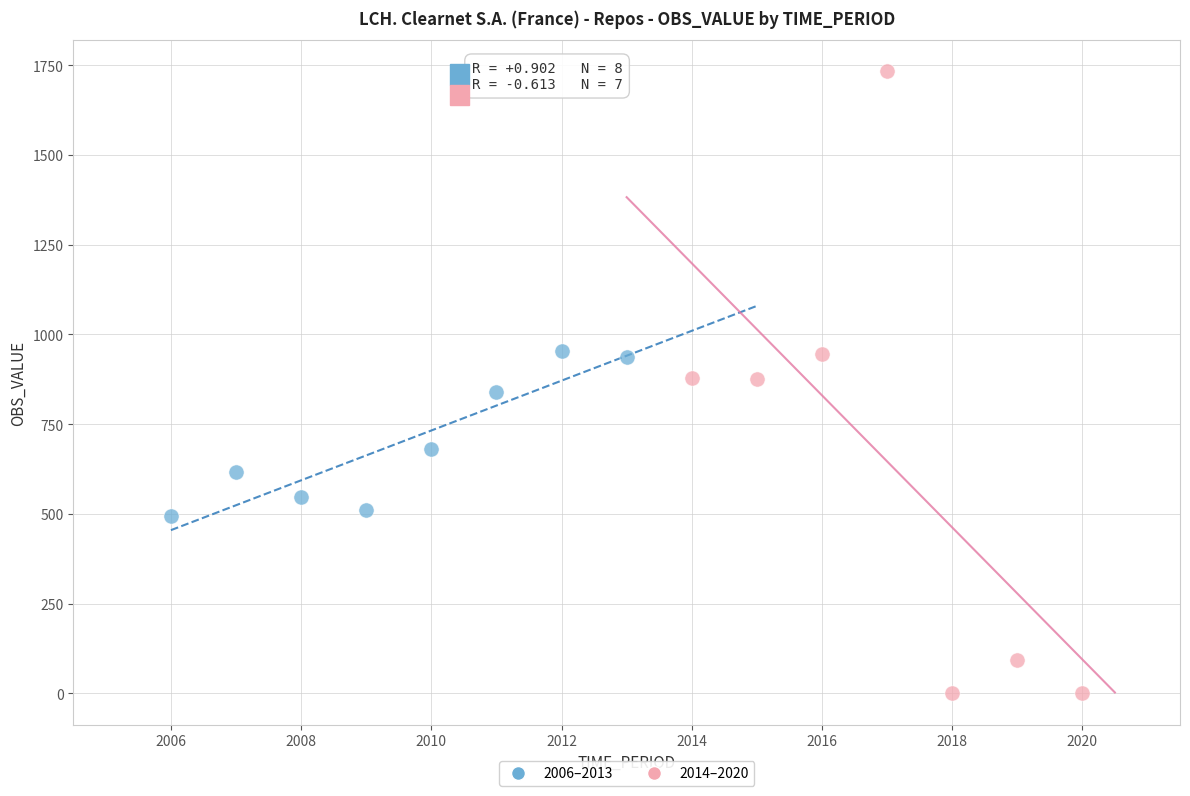

What are all the series names shown in the legend?

2006–2013, 2014–2020